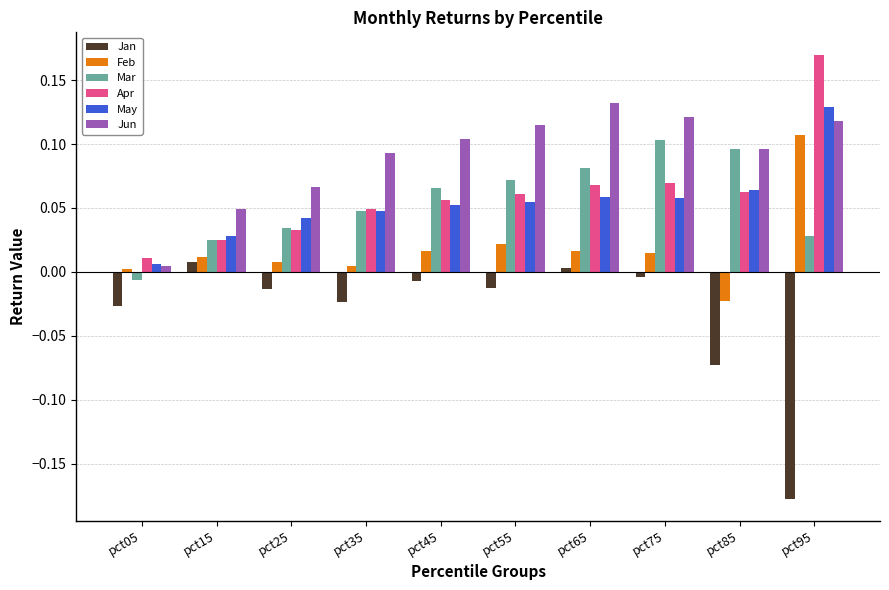

What is the sum of all Jan values?

-0.3